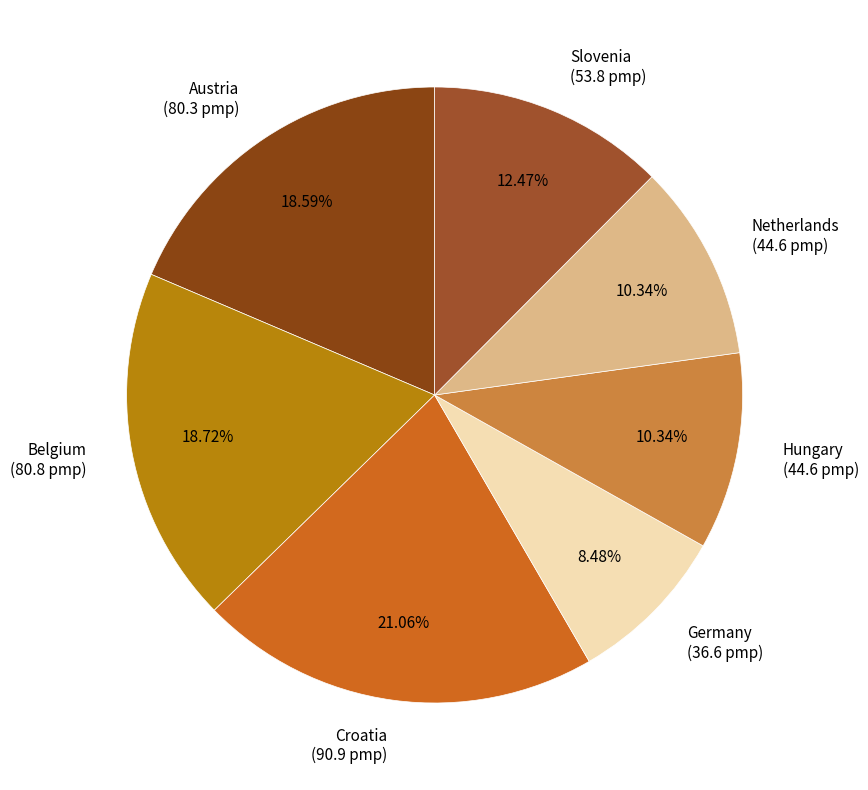

Approximately how many times larger is the value at Slovenia compared to Belgium?

0.7